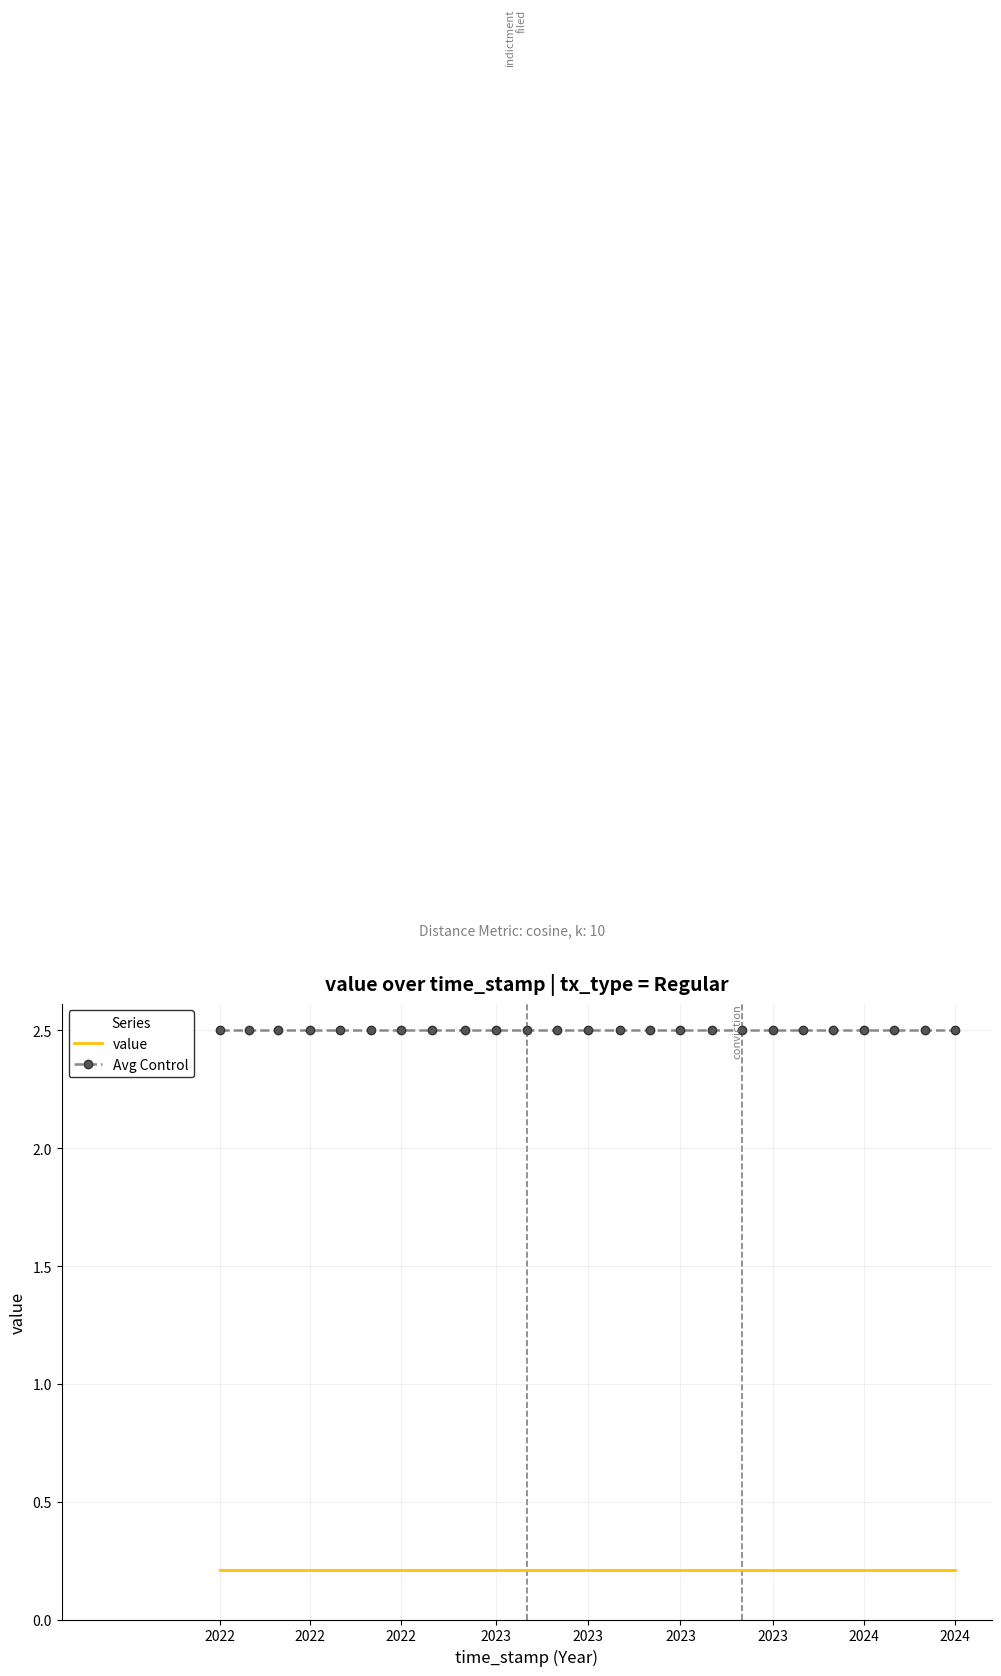

True or false: Avg Control and value intersect in this chart.

False